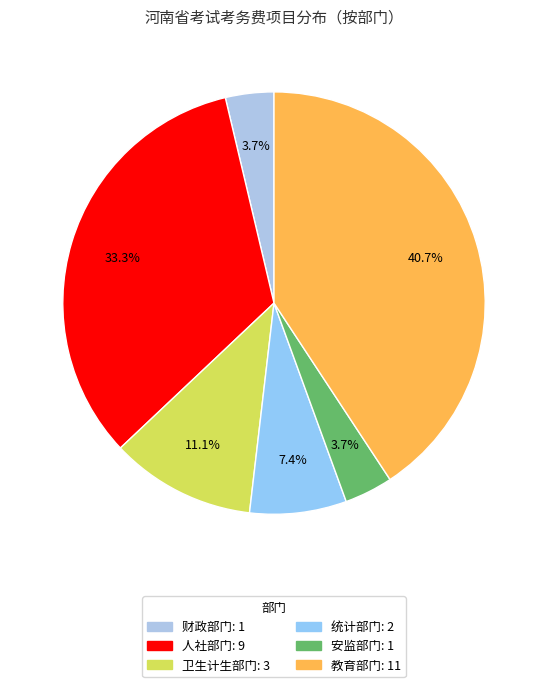

What percentage is the 人社部门 slice, to the nearest percent?

33%